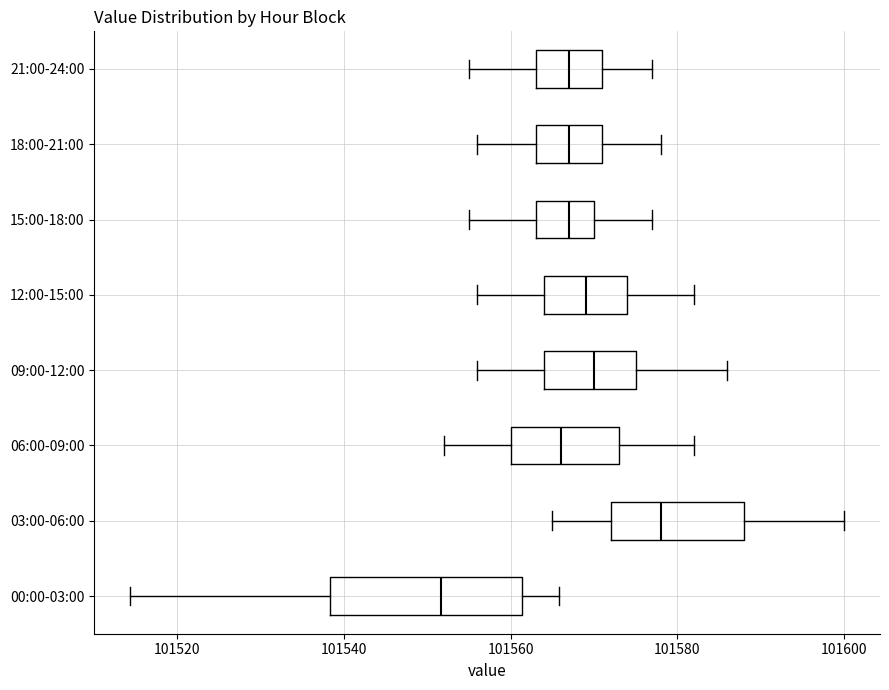

Comparing the boxes themselves (not the whiskers), which one is the widest?

00:00-03:00